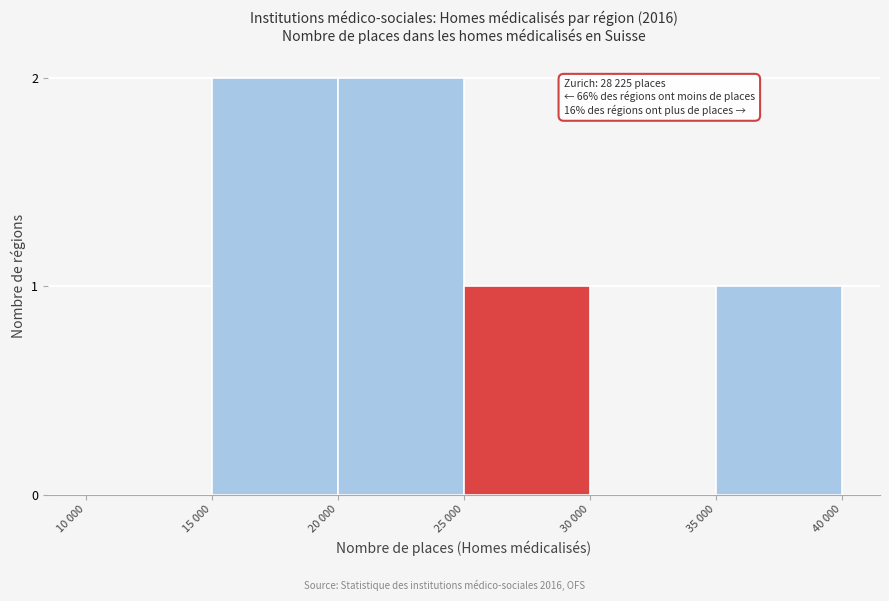

Reading right to left, extract all data points from this chart.

35 000=1	30 000=0	25 000=1	20 000=2	15 000=2	10 000=0